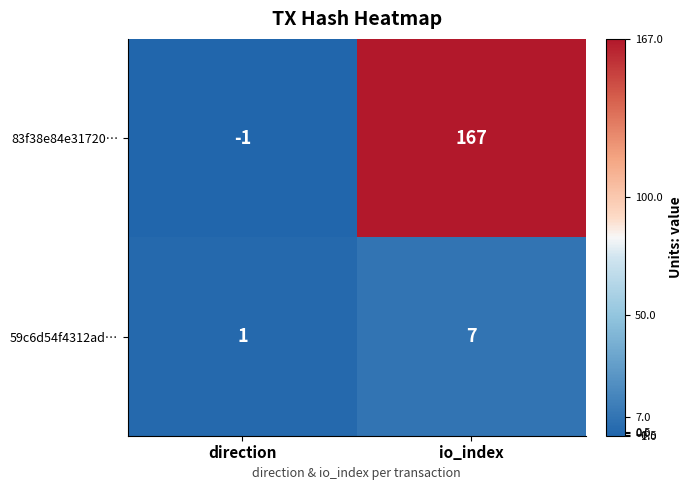

Which series changed the most between direction and io_index?

83f38e84e31720…